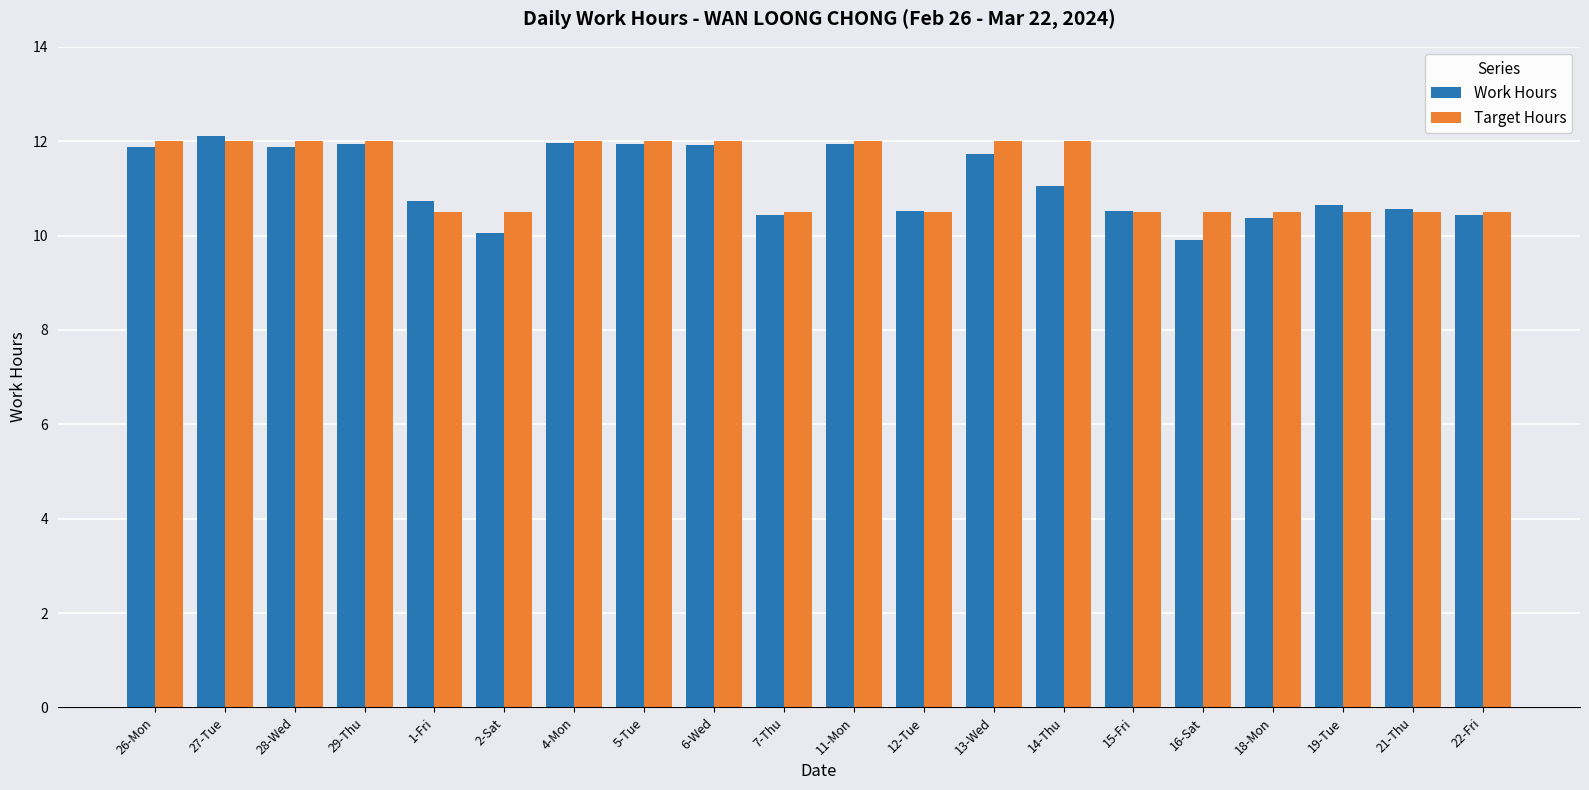

At how many categories does at least one series exceed 11?

10